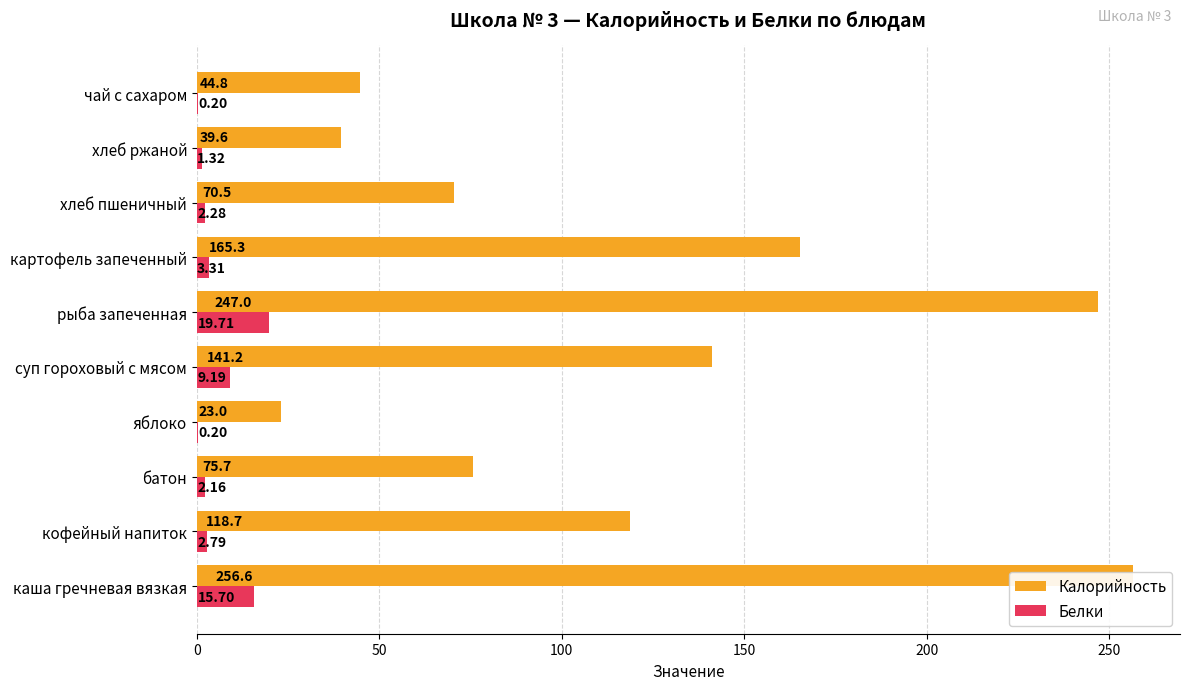

What position from the right is хлеб пшеничный?

3